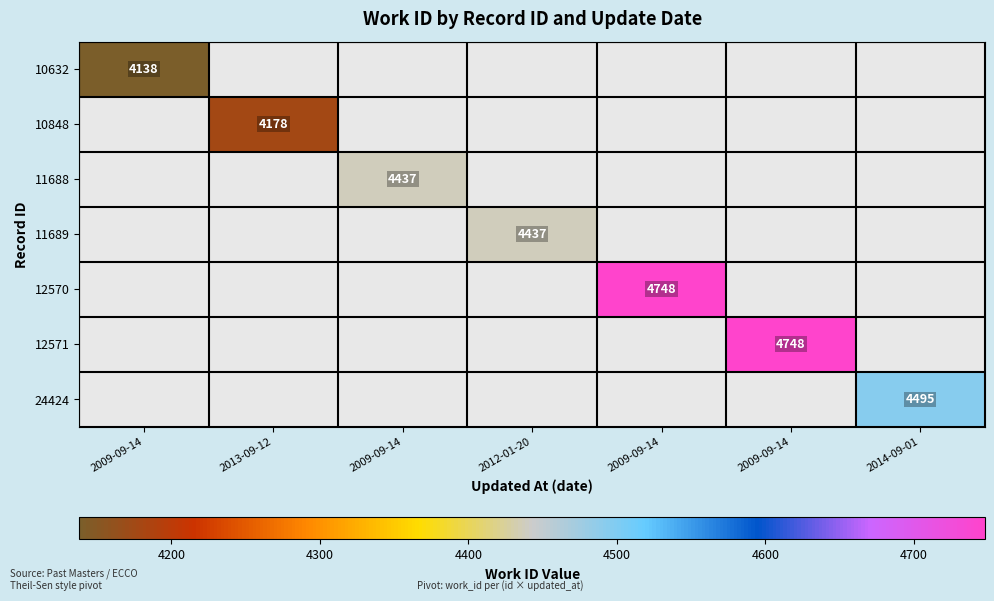

What is the greatest value displayed?

4748.0